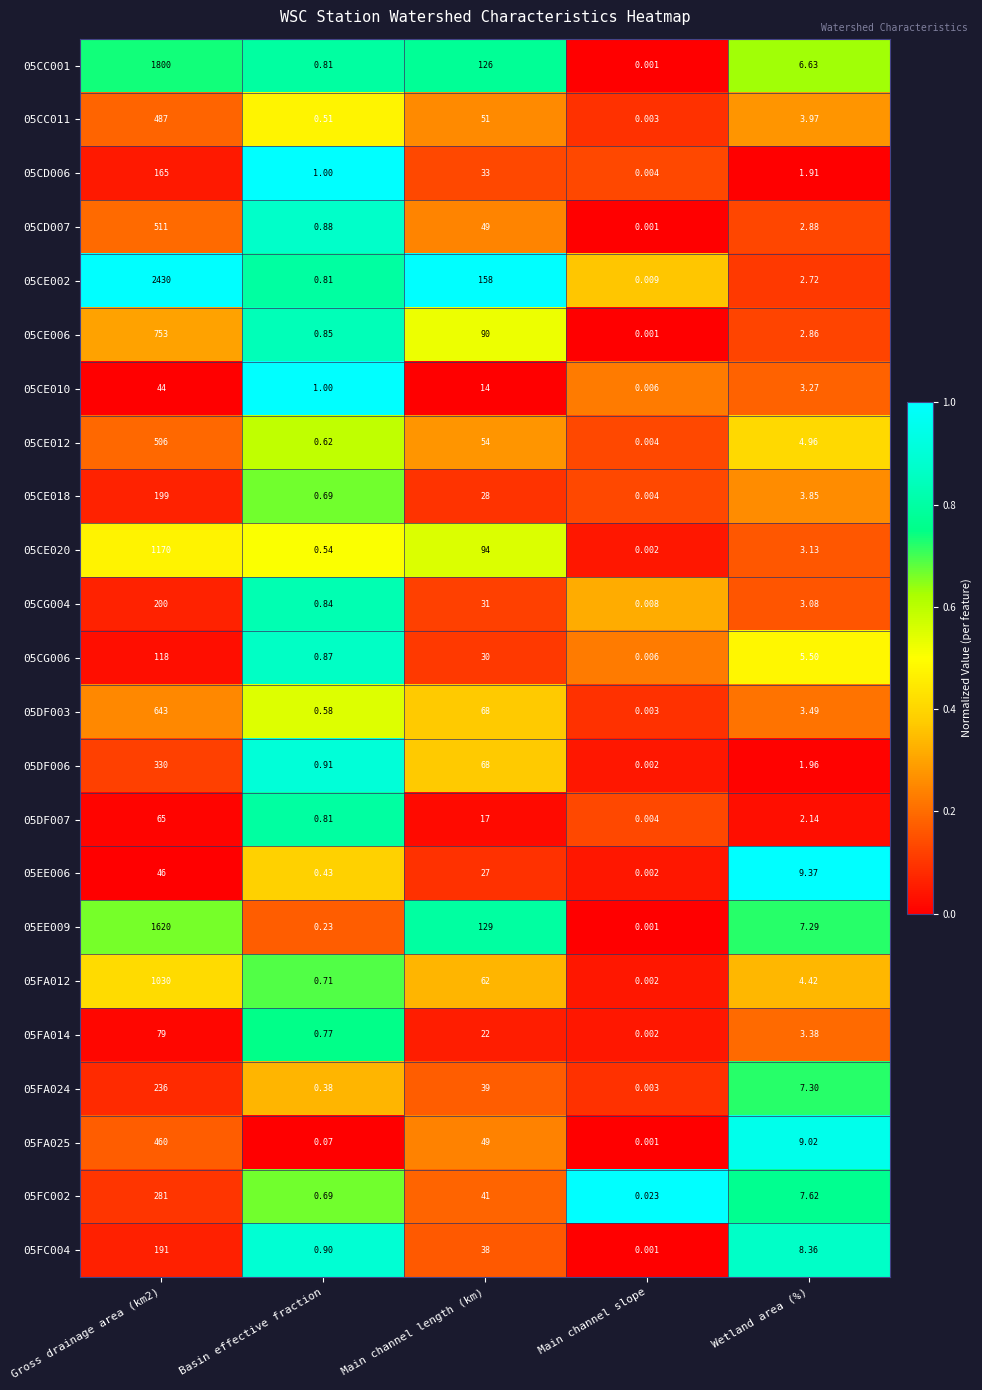

What is the greatest value displayed?

2430.0